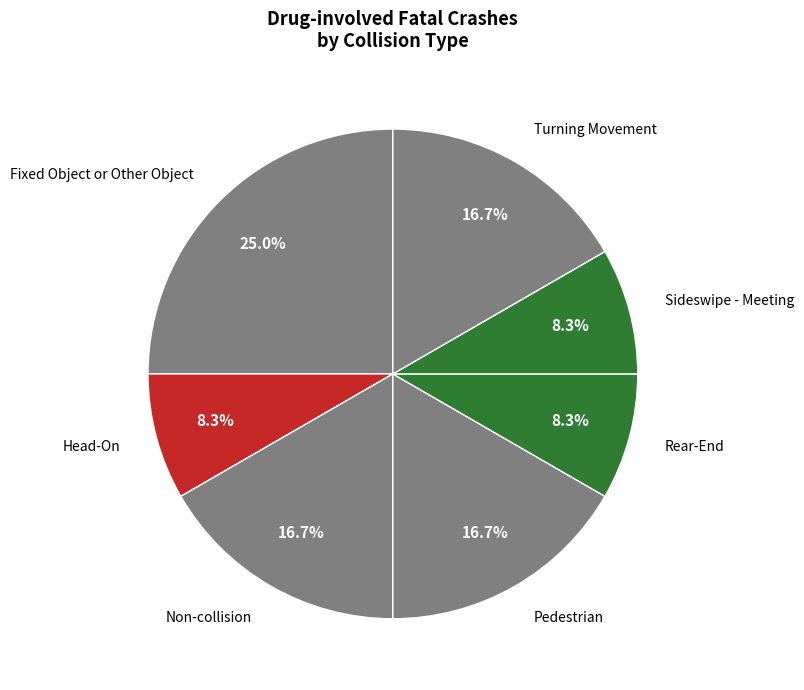

How many segments does this pie chart have?

7